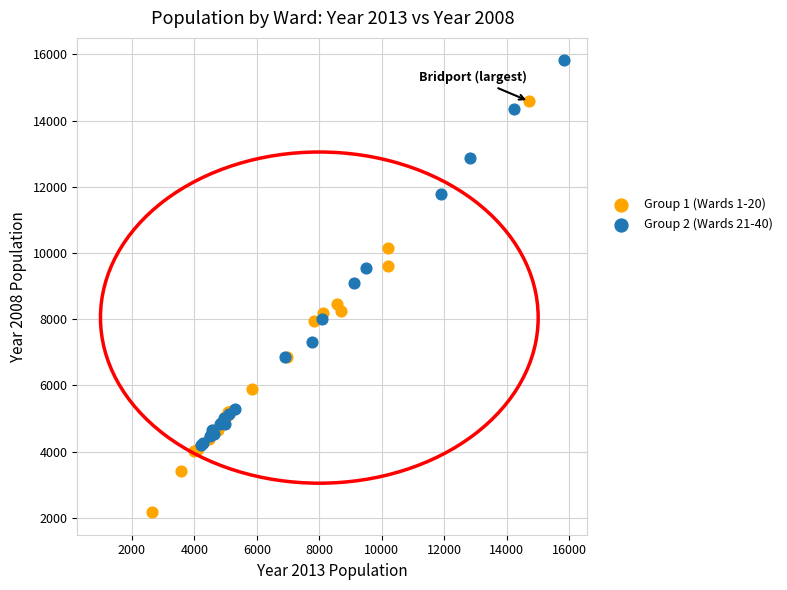

What are all the series names shown in the legend?

Group 1 (Wards 1-20), Group 2 (Wards 21-40)